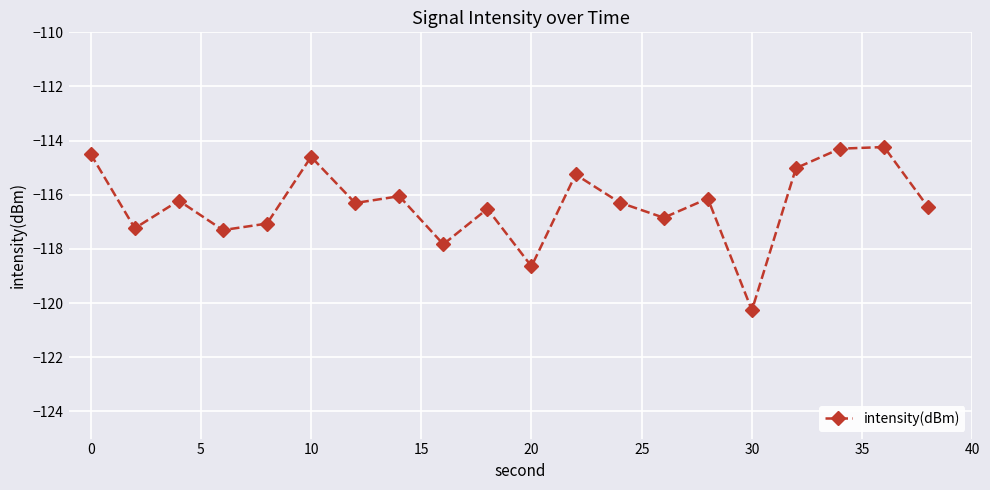

What is the average value?

-116.4